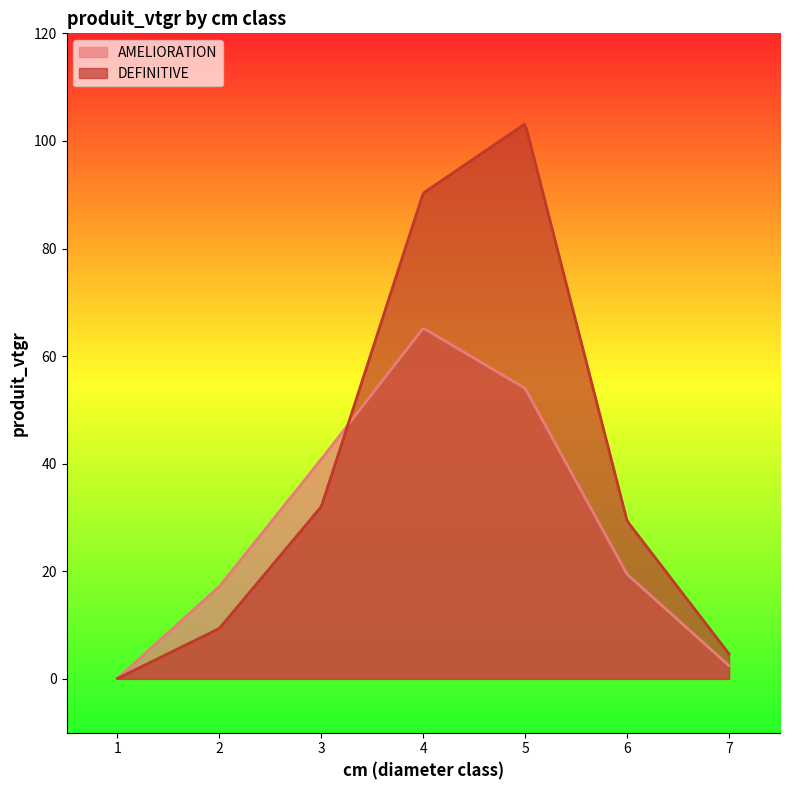

How many times do AMELIORATION and DEFINITIVE cross each other?

1